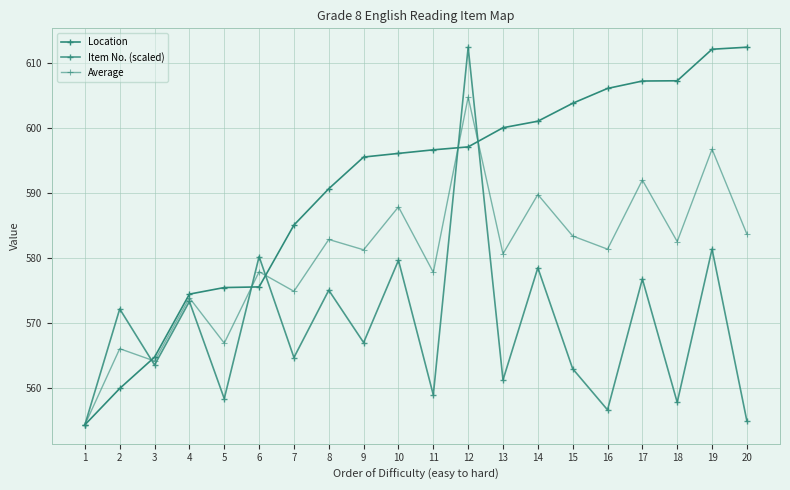

Is it true that Item No. (scaled) equals 954.8 at 10?

False